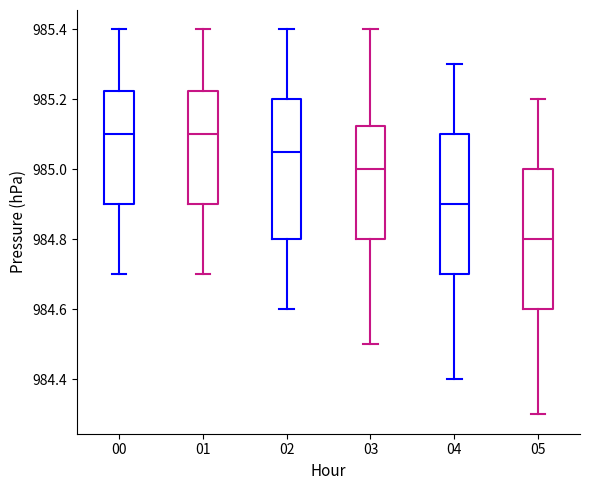

Reading left to right, transcribe this box plot: for each box, give where its median line is, the range the box spans, and where its two whiskers end, as read against the y-axis. The values are not printed on the chart, so give them approximately, as read against the axis.

00: median 985.10, box 984.90 to 985.22, whiskers 984.70 to 985.40
01: median 985.10, box 984.90 to 985.22, whiskers 984.70 to 985.40
02: median 985.06, box 984.80 to 985.20, whiskers 984.60 to 985.40
03: median 985.00, box 984.80 to 985.12, whiskers 984.50 to 985.40
04: median 984.90, box 984.70 to 985.10, whiskers 984.40 to 985.30
05: median 984.80, box 984.60 to 985.00, whiskers 984.30 to 985.20